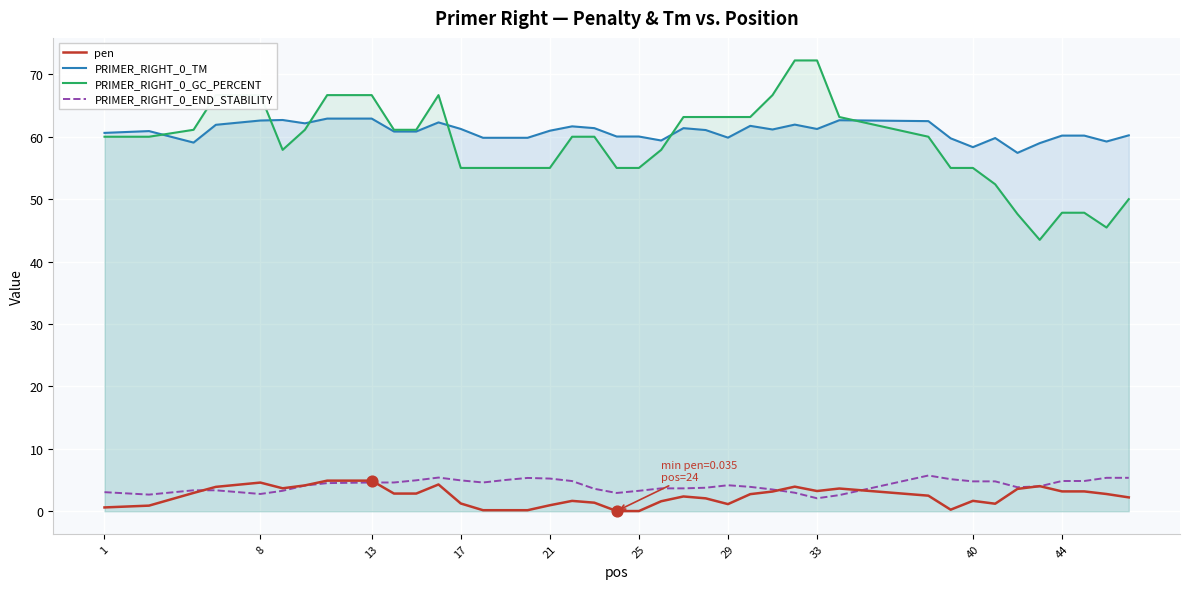

Which series contains the highest Y value?

PRIMER_RIGHT_0_GC_PERCENT